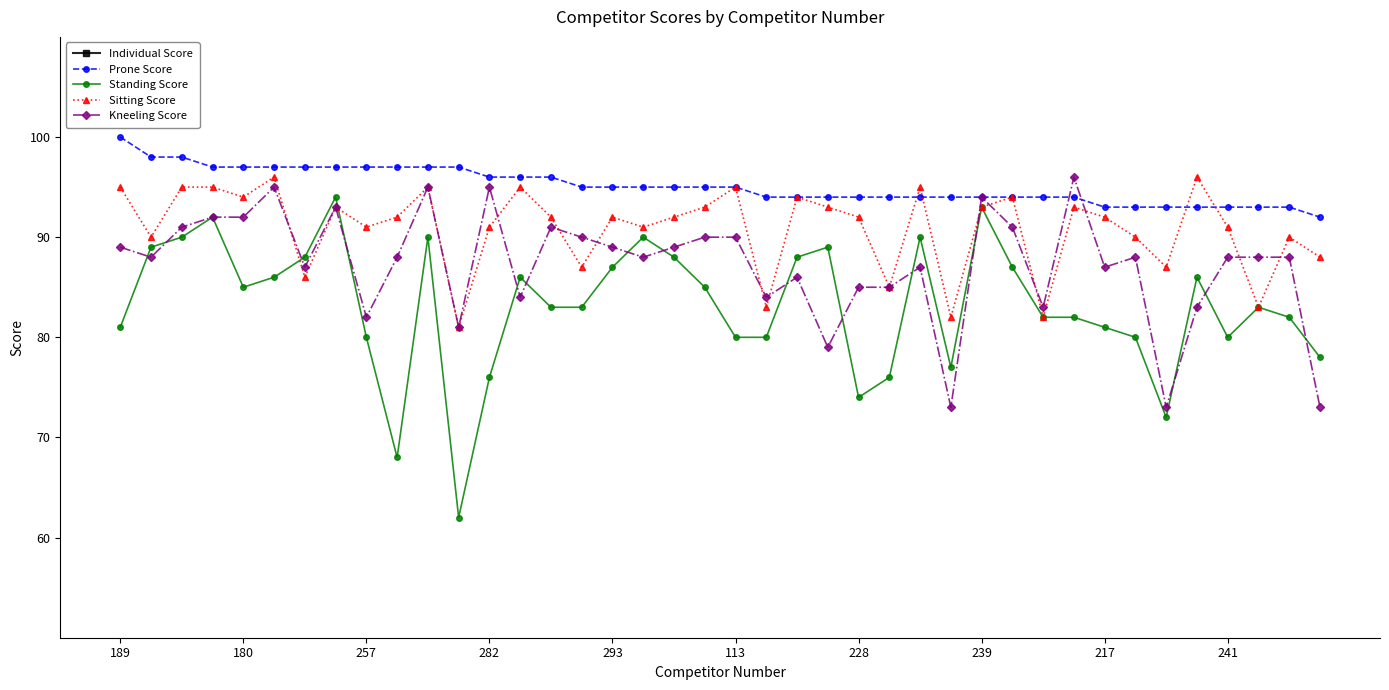

Does the chart have visible grid lines?

No